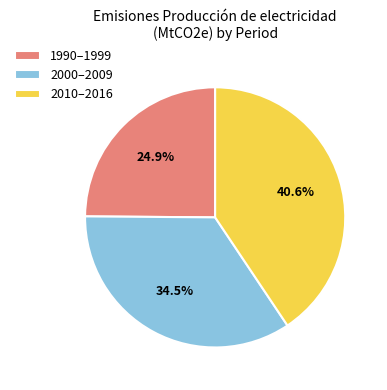

Rank the categories by value from highest to lowest.

2010–2016, 2000–2009, 1990–1999